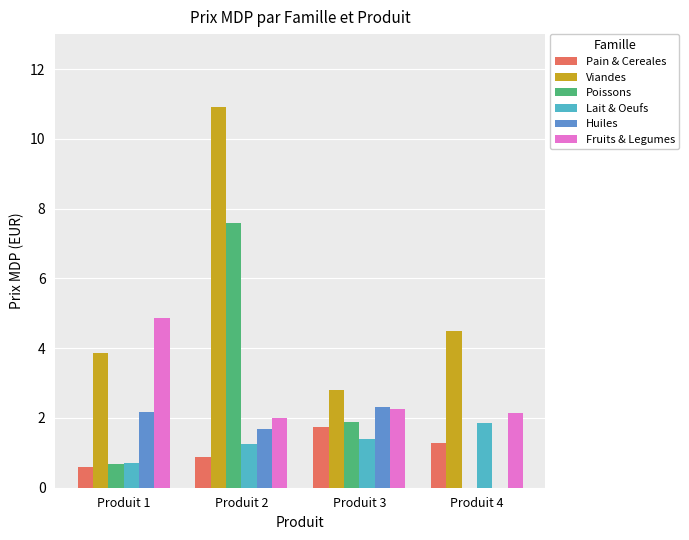

What value does the Lait & Oeufs series have at Produit 4?

1.9